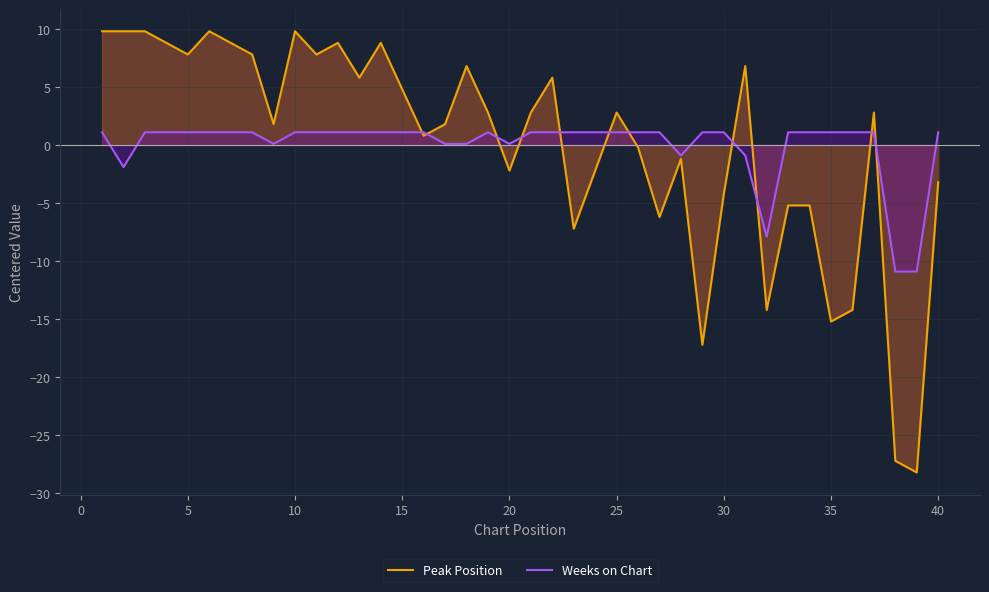

Which series has the widest spread of values?

Peak Position